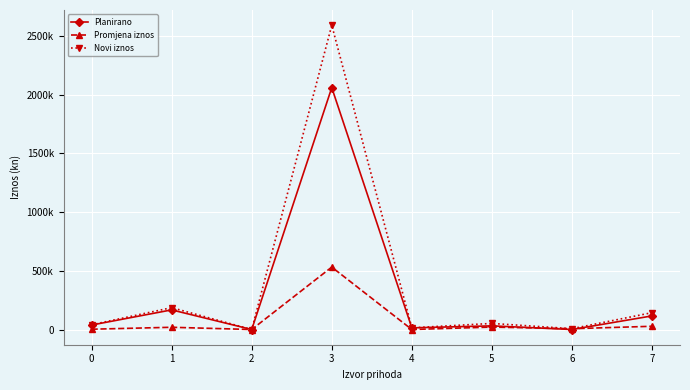

Is it true that Planirano equals 3795 at 4?

False